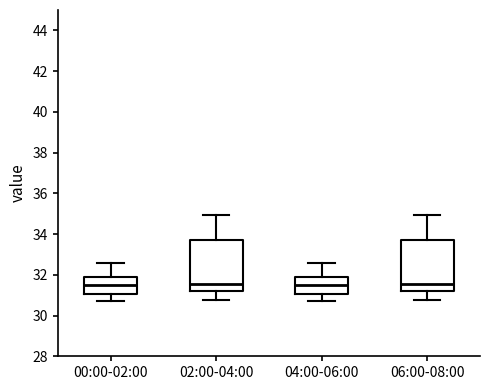

Where does the median line of the box for 06:00-08:00 sit on the y-axis? The values are not printed on the chart, so give them approximately, as read against the axis.

31.6